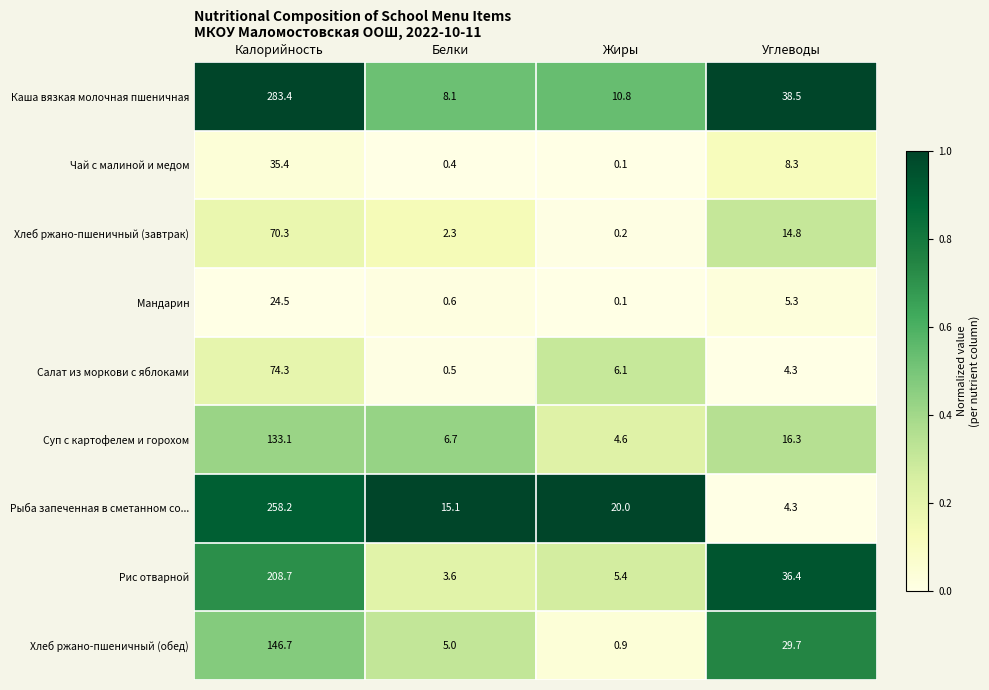

What is the spread (max minus min) of values at Белки?

14.7